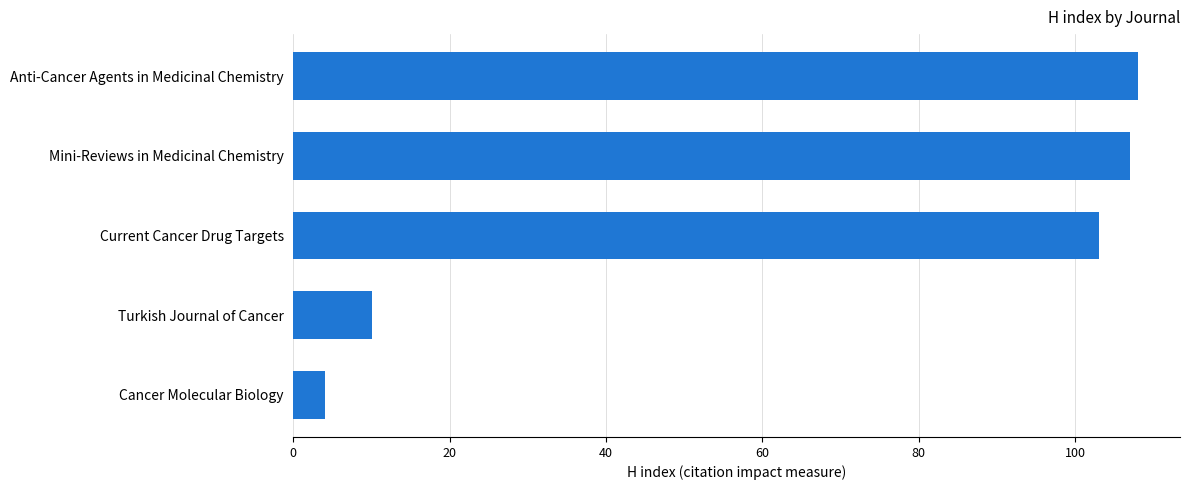

How many bars are there in total?

5